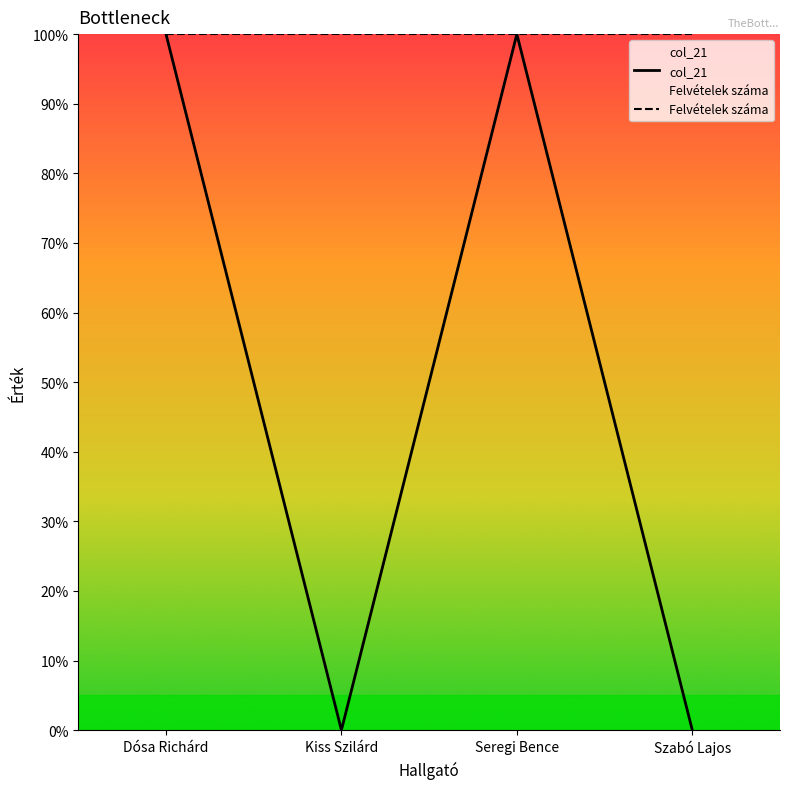

What is the sum of all Felvételek száma values?

4.0